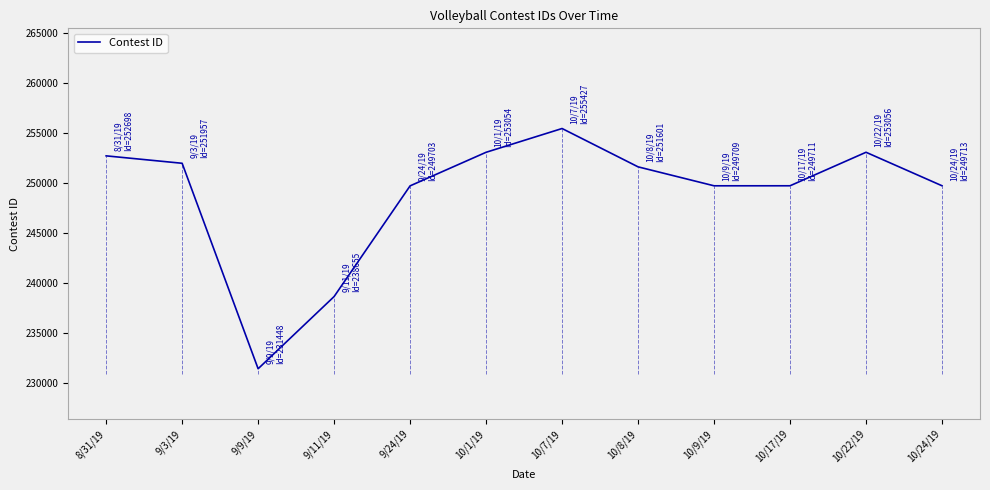

What is the difference between the values at 10/9/19 and 8/31/19?

2989